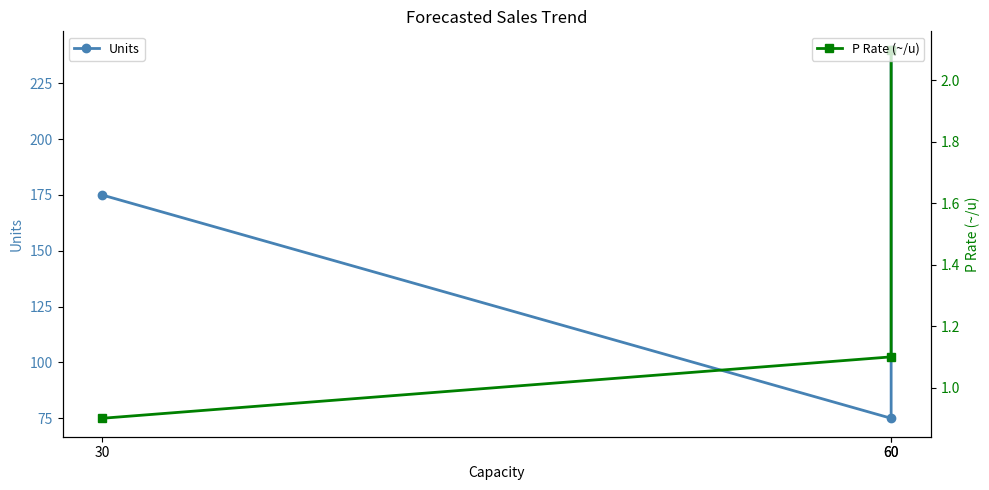

Count the number of data series in this chart.

2